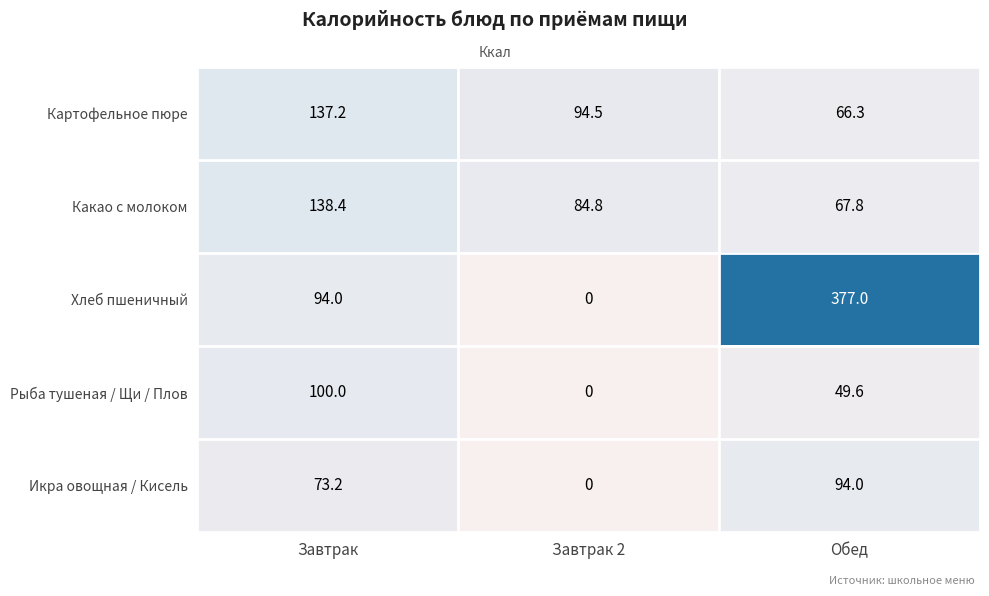

The Хлеб пшеничный series shows 62.1 at Завтрак. True or false?

False